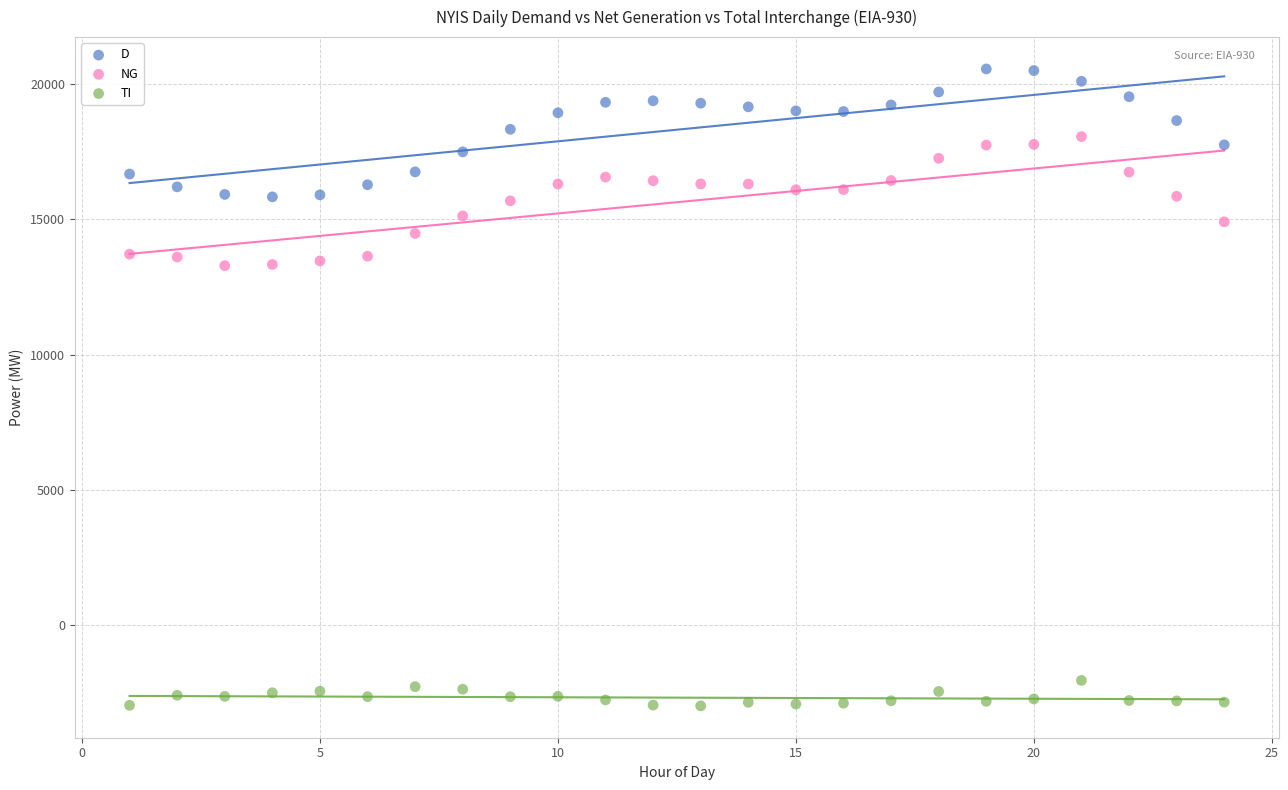

What is the X range (max minus min) for the scatter plot?

23